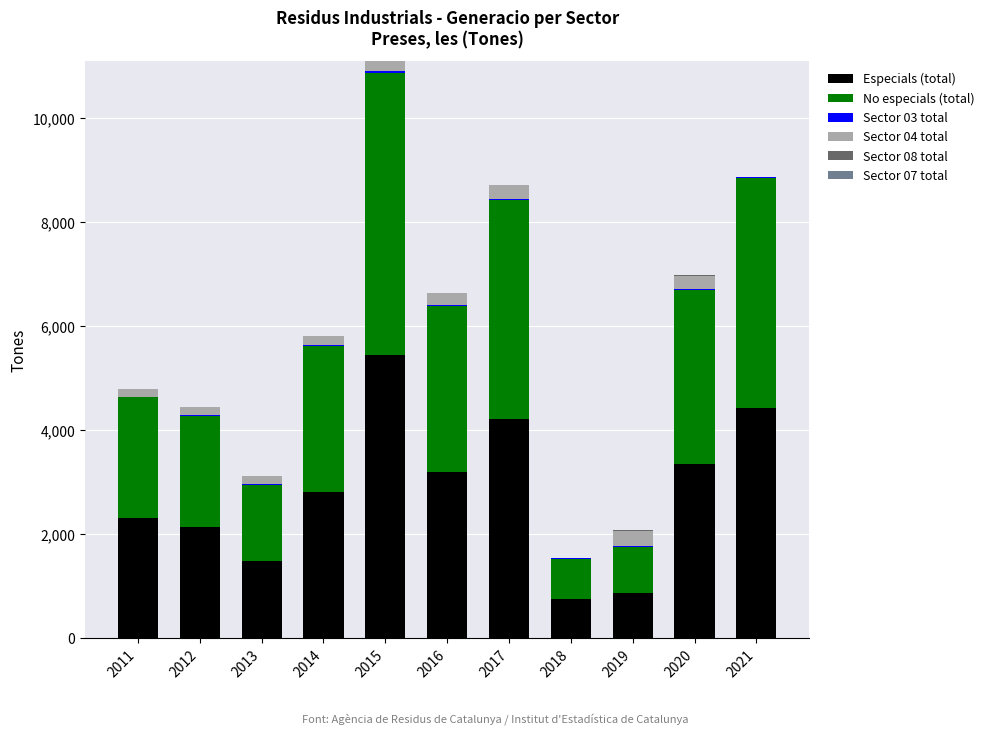

What is the maximum value for Especials (total)?

5438